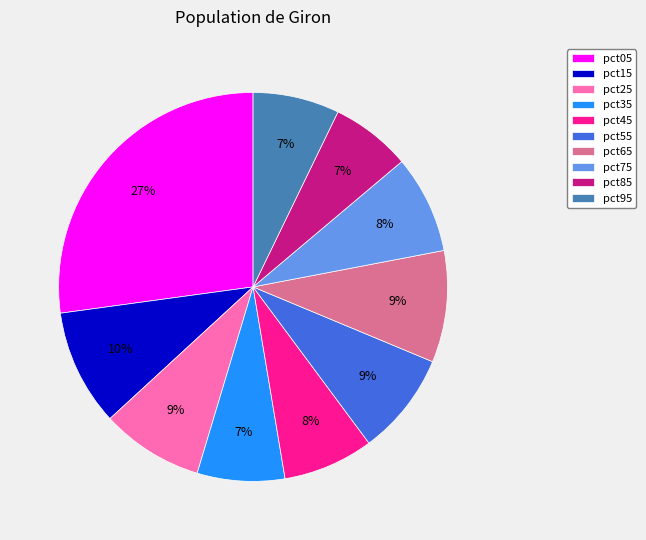

Combined, do pct35 and pct55 account for over 50%?

No